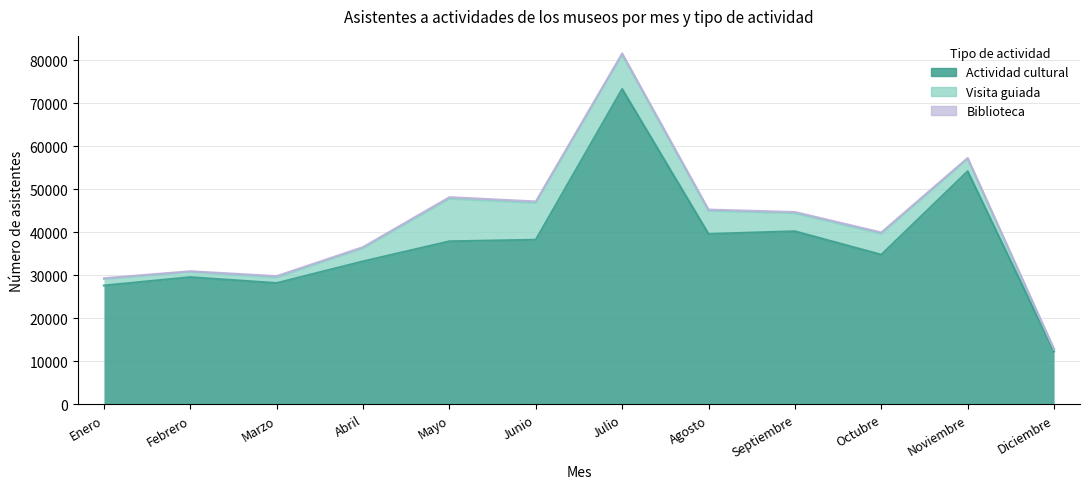

Reading left to right, transcribe all the data shown in this chart.

Actividad cultural: 27633	29575	28206	33248	37904	38269	73280	39622	40237	34796	54178	12314
Visita guiada: 1509	1218	1275	3060	9877	8567	7977	5360	4190	4871	2871	473
Biblioteca: 187	158	342	255	380	329	292	293	284	295	224	87